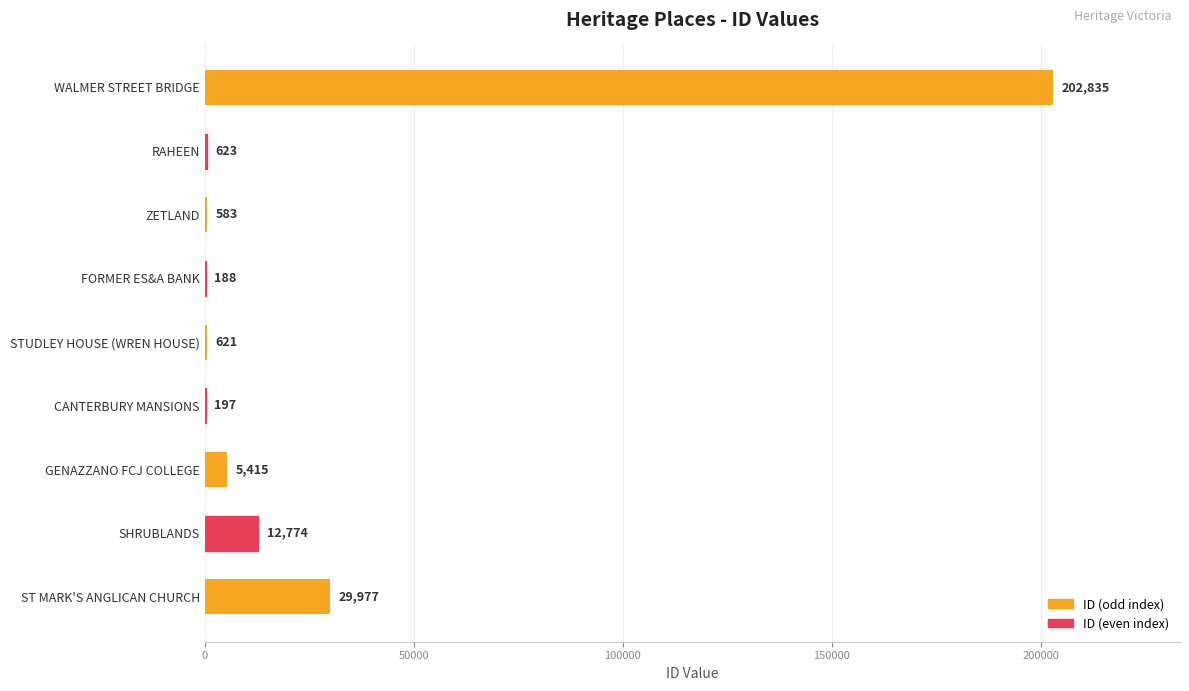

Which category has the highest value across all series?

WALMER STREET BRIDGE